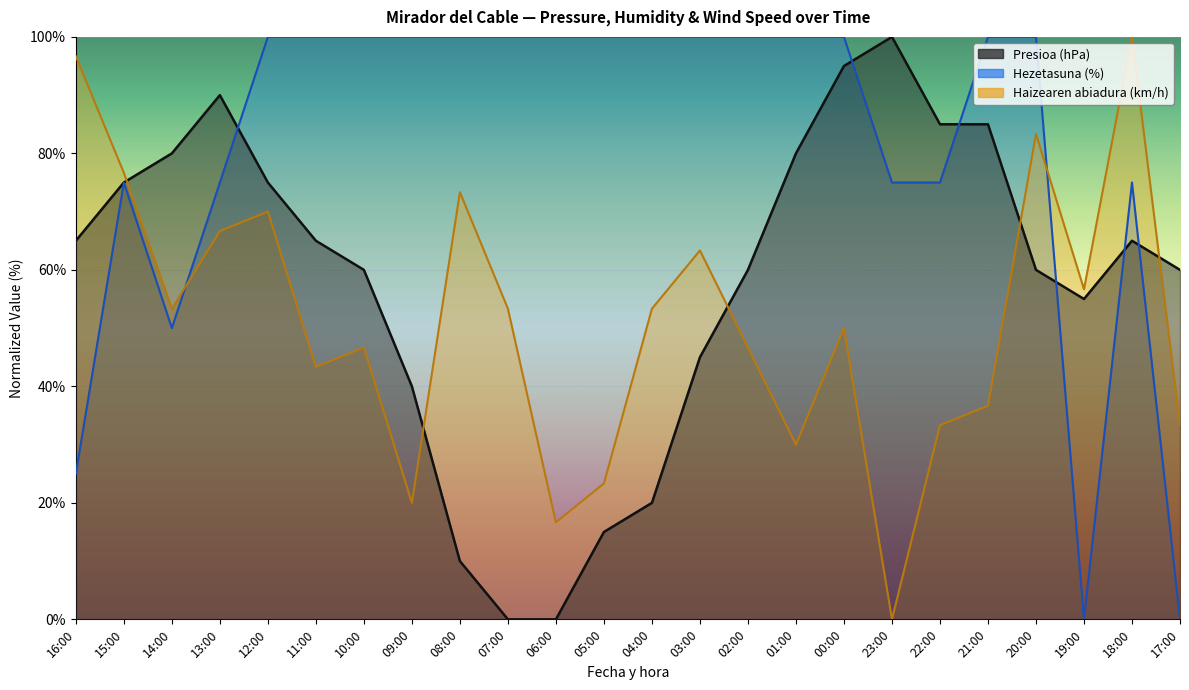

True or false: Hezetasuna (%) has more than 2 interior local peaks.

False